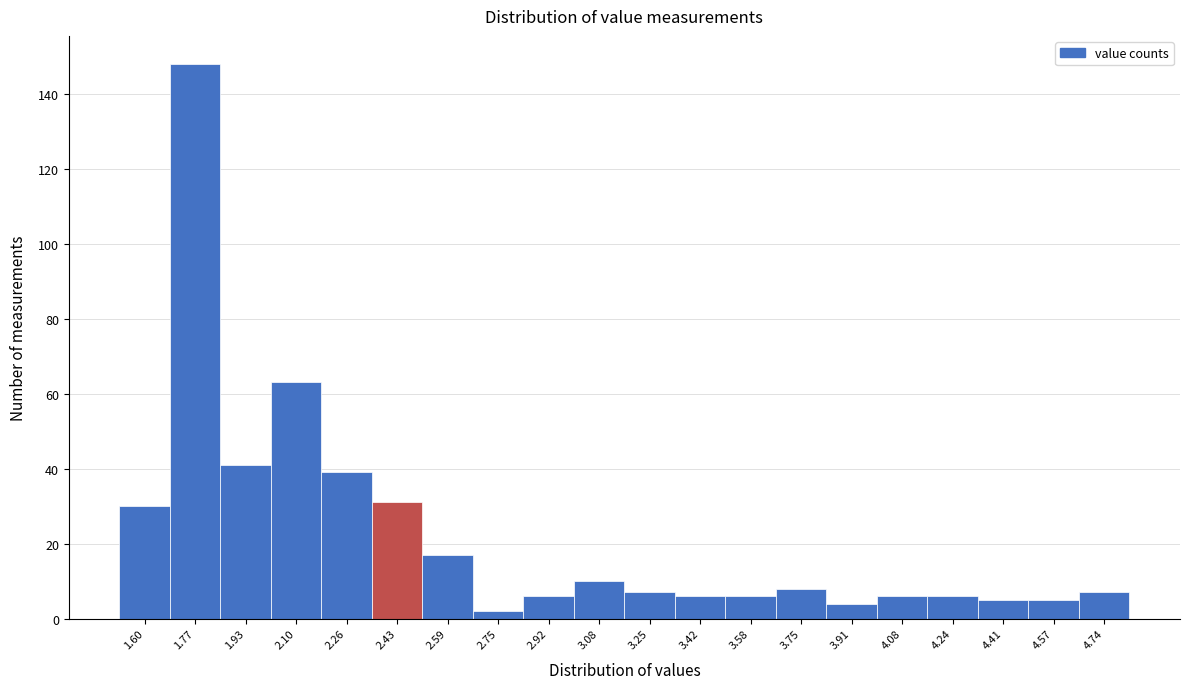

Reading right to left, extract all data points from this chart.

4.74=7	4.57=5	4.41=5	4.24=6	4.08=6	3.91=4	3.75=8	3.58=6	3.42=6	3.25=7	3.08=10	2.92=6	2.75=2	2.59=17	2.43=31	2.26=39	2.10=63	1.93=41	1.77=148	1.60=30